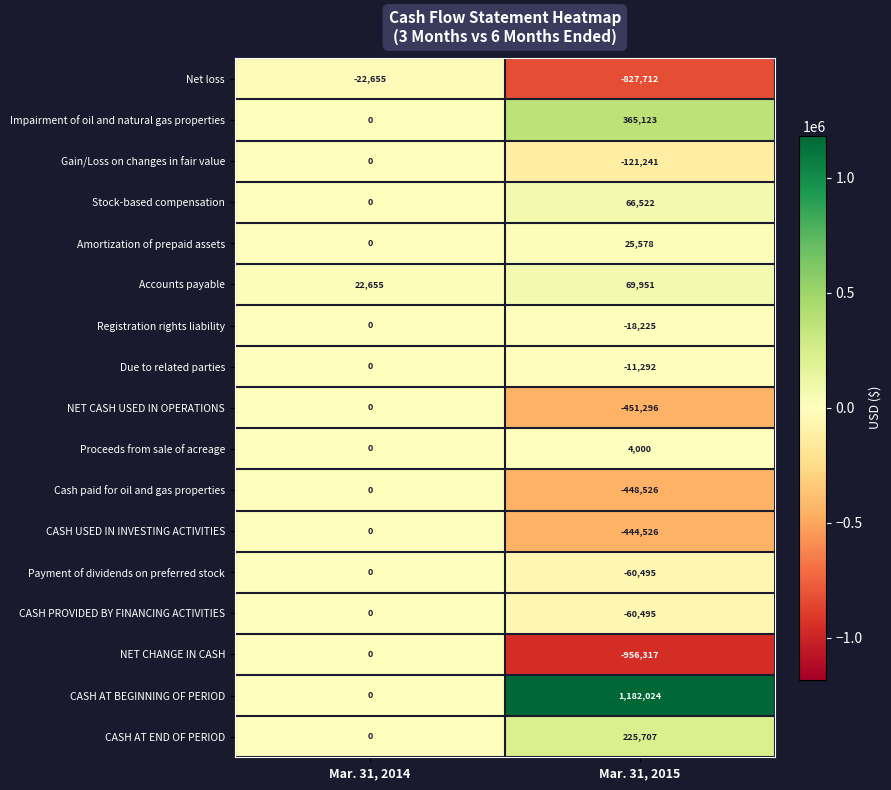

Which series has the largest total across all categories?

CASH AT BEGINNING OF PERIOD